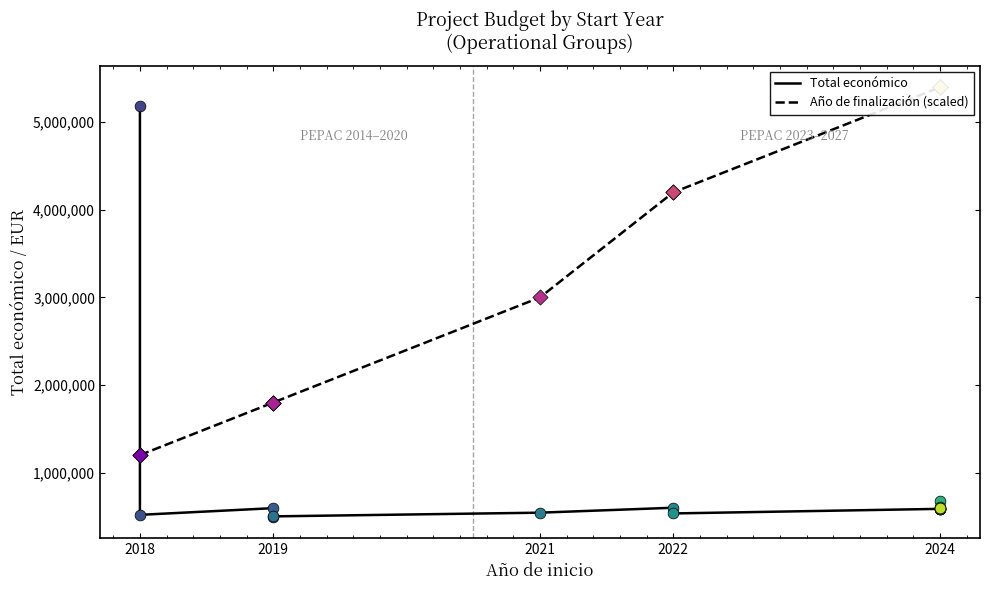

At which category is the sum across all series the highest?

2018